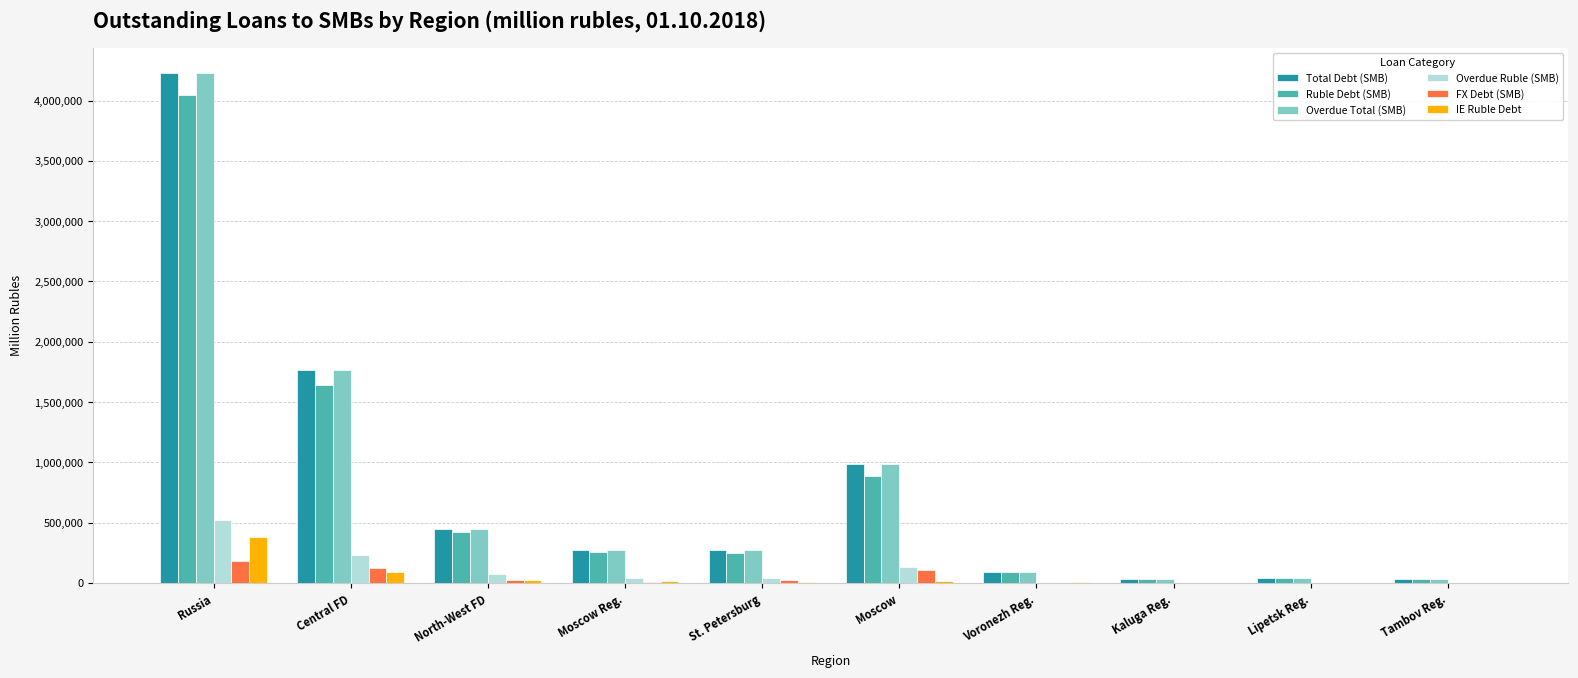

What is the sum of all Overdue Ruble (SMB) values?

1073567